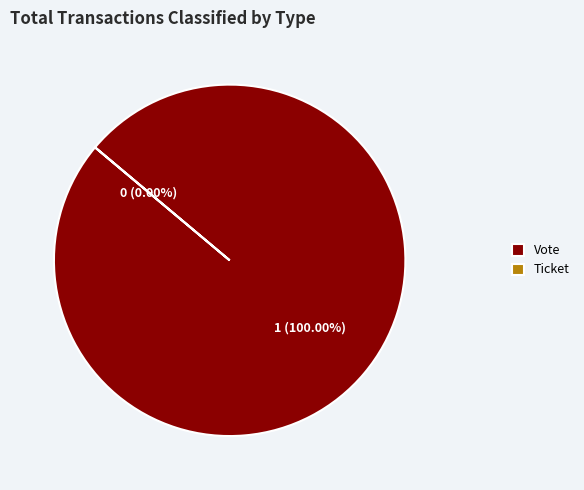

Is the sum of Ticket (io_index=0) and Vote (io_index=1) greater than half?

Yes